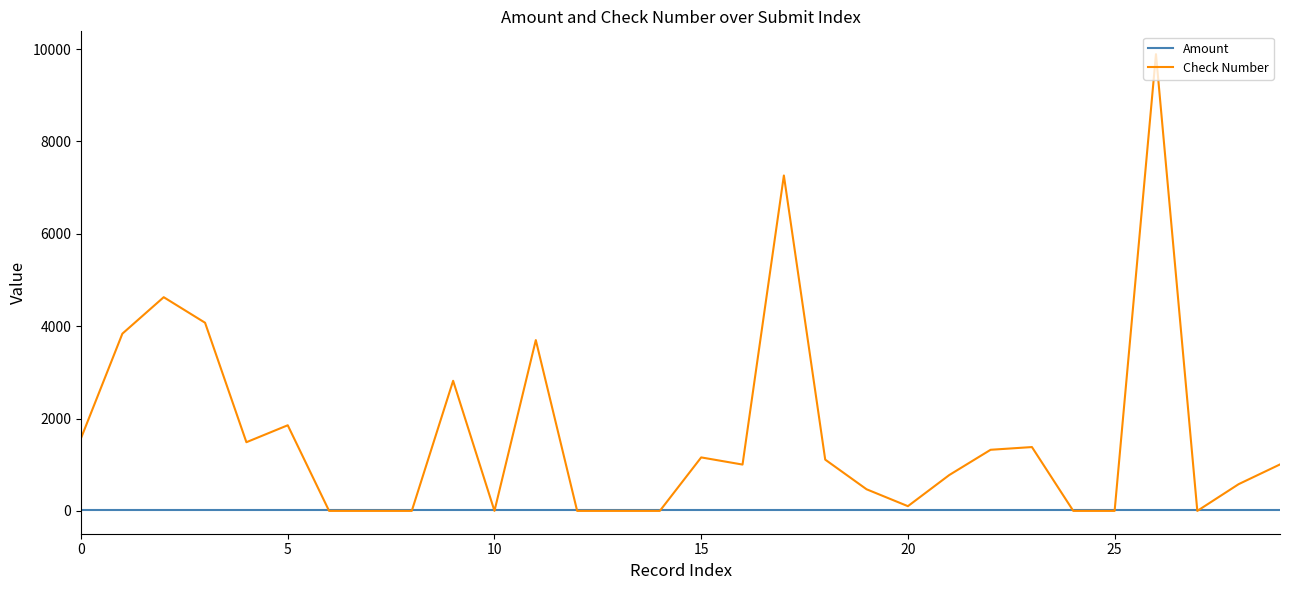

True or false: Check Number has more than 2 interior local peaks.

True